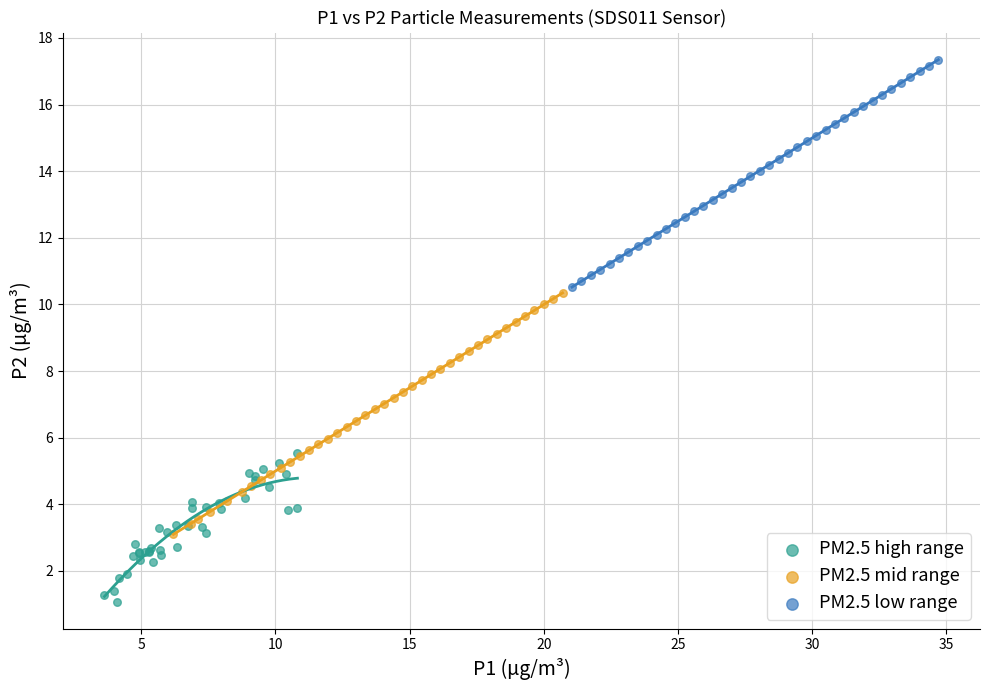

Which series contains the highest Y value?

PM2.5 low range